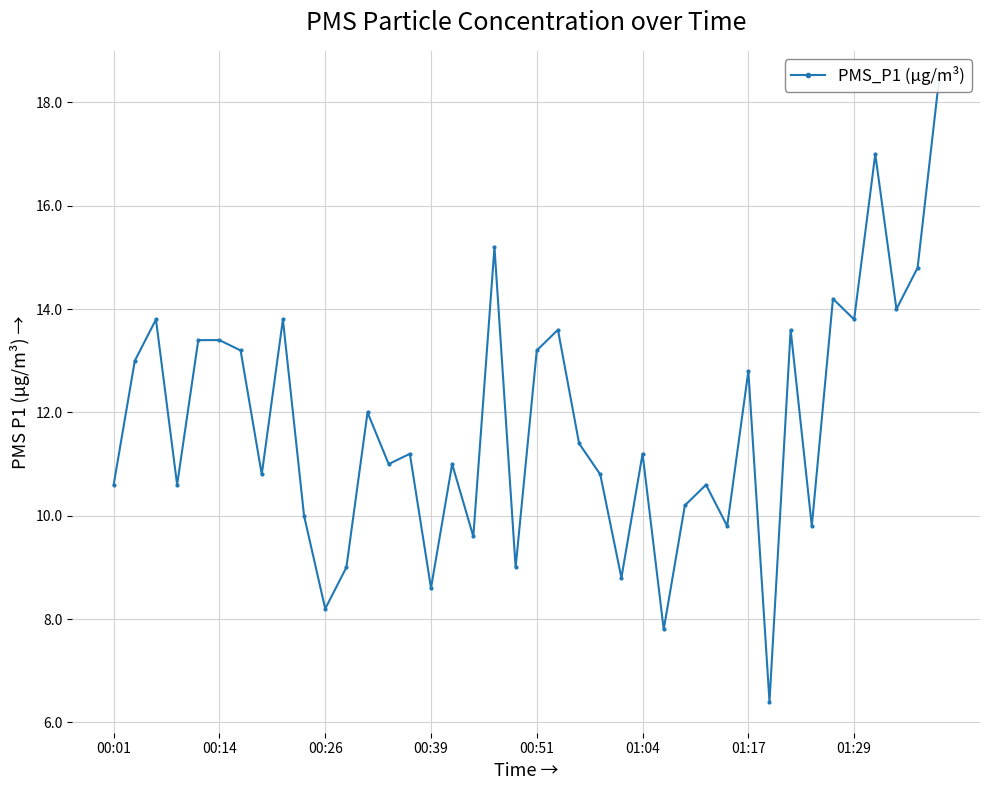

Read the value at 29.

9.8